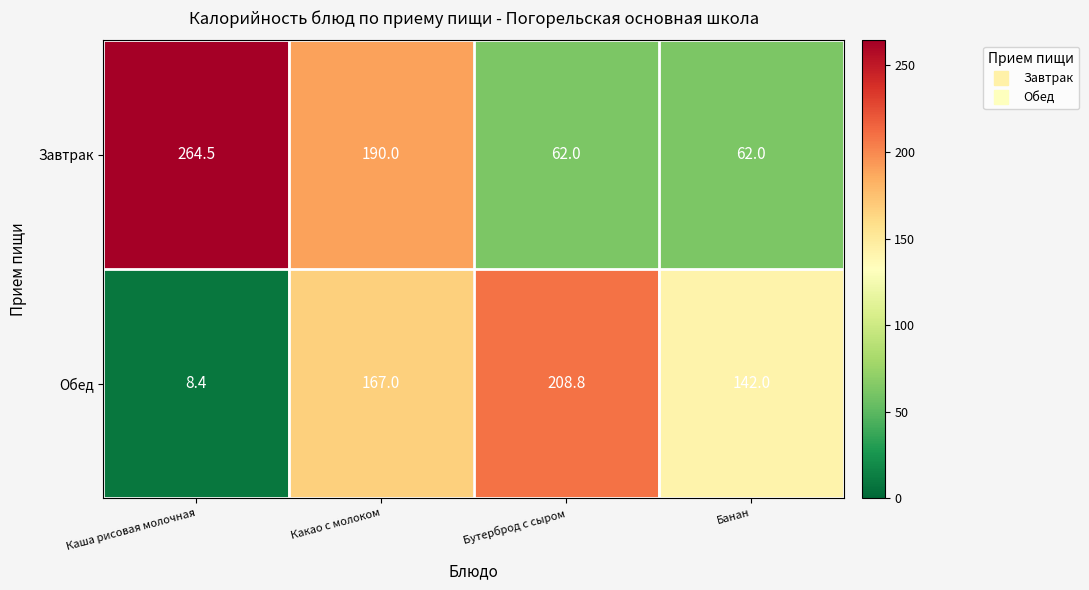

At which category is the sum across all series the highest?

Какао с молоком